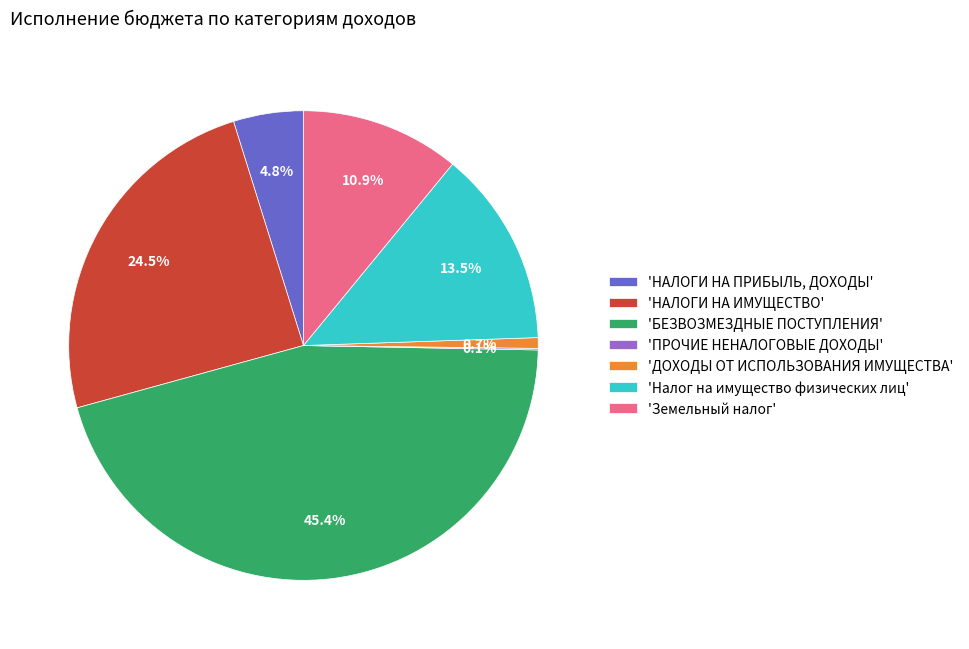

Between 'ДОХОДЫ ОТ ИСПОЛЬЗОВАНИЯ ИМУЩЕСТВА' and 'БЕЗВОЗМЕЗДНЫЕ ПОСТУПЛЕНИЯ', which is larger?

'БЕЗВОЗМЕЗДНЫЕ ПОСТУПЛЕНИЯ'